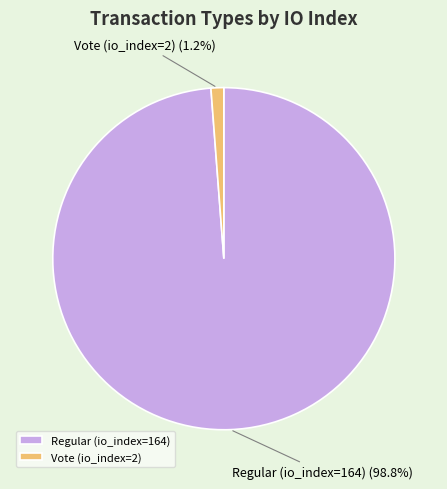

Is it true that Regular (io_index=164) is 89% of the pie?

False